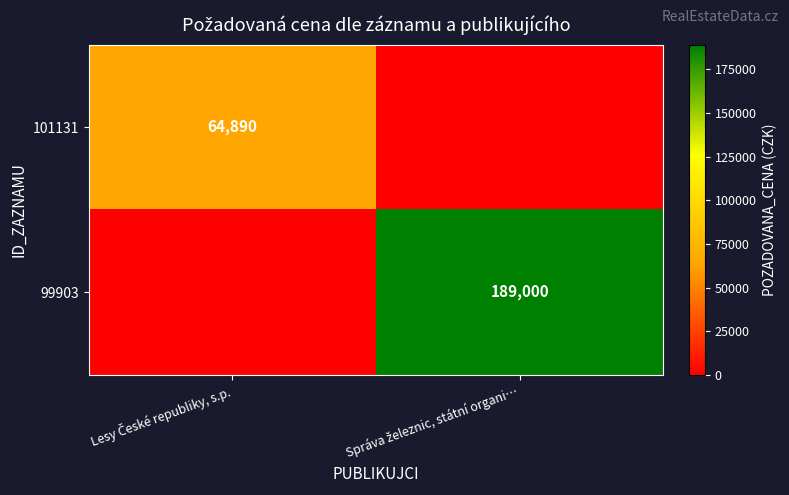

At which label is 101131 closest to 32445?

Lesy České republiky, s.p.